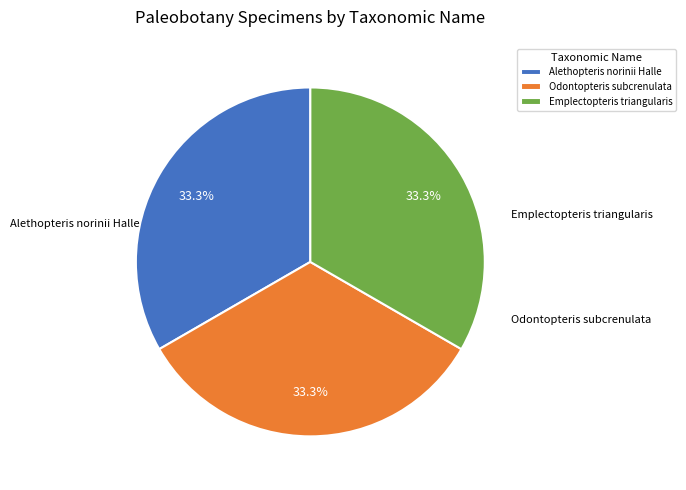

Is it true that Odontopteris subcrenulata is 33% of the pie?

True